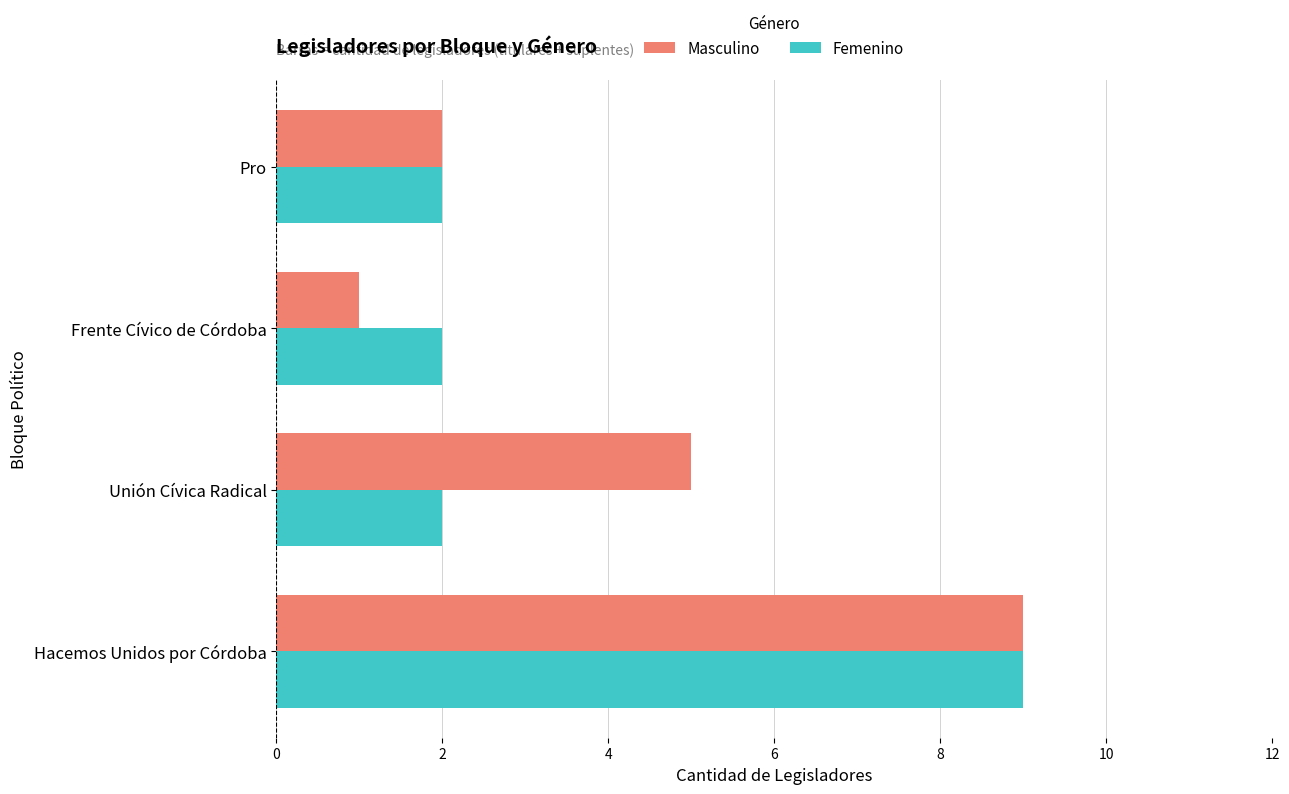

List the series in order of their overall mean, lowest first.

Femenino, Masculino